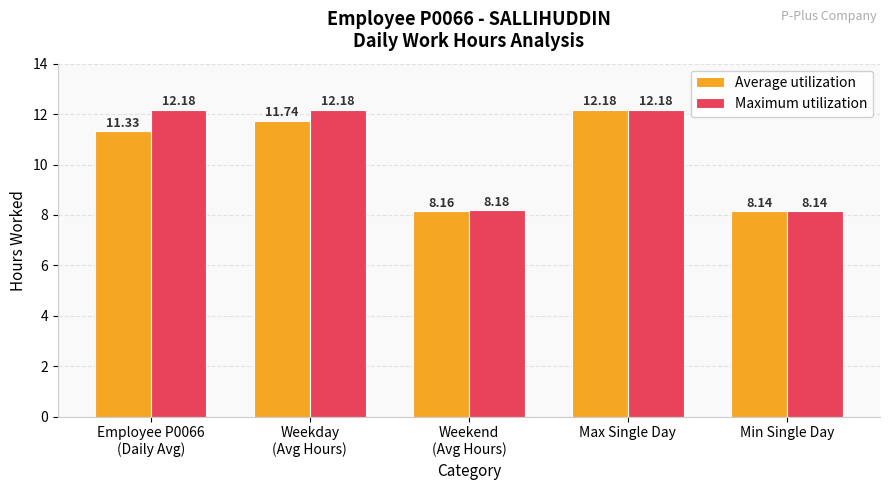

Which series has the largest total across all categories?

Maximum utilization